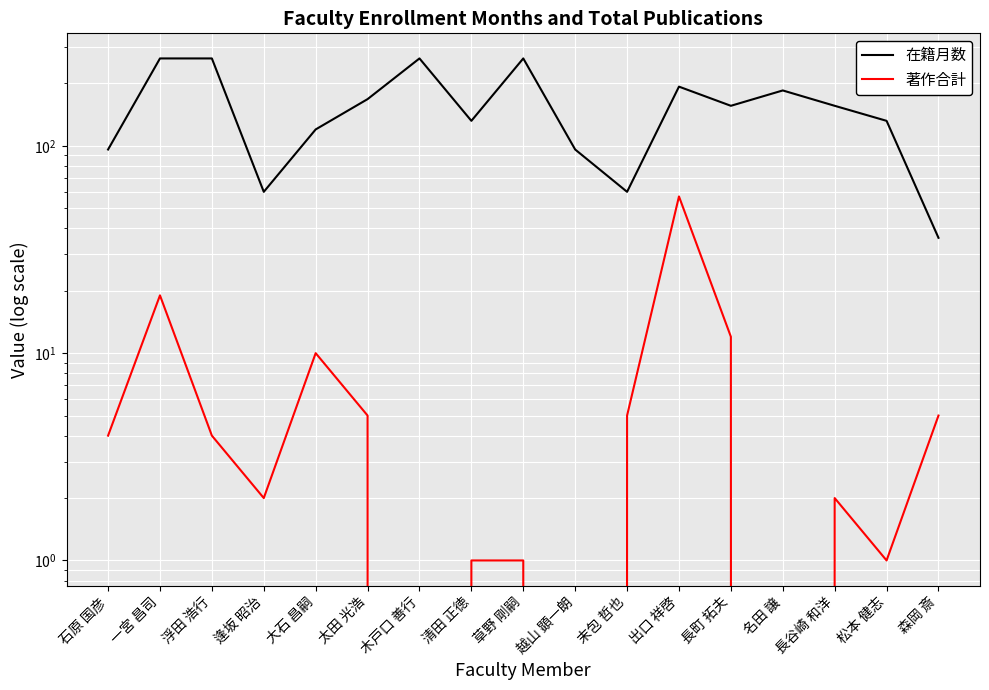

Reading left to right, list all the values displayed in this chart.

在籍月数: 石原 国彦=96	一宮 昌司=264	浮田 浩行=264	逢坂 昭治=60	大石 昌嗣=120	太田 光浩=168	木戸口 善行=264	清田 正徳=132	草野 剛嗣=264	越山 顕一朗=96	末包 哲也=60	出口 祥啓=193	長町 拓夫=156	名田 譲=185	長谷崎 和洋=156	松本 健志=132	森岡 斎=36
著作合計: 石原 国彦=4	一宮 昌司=19	浮田 浩行=4	逢坂 昭治=2	大石 昌嗣=10	太田 光浩=5	木戸口 善行=0	清田 正徳=1	草野 剛嗣=1	越山 顕一朗=0	末包 哲也=5	出口 祥啓=57	長町 拓夫=12	名田 譲=0	長谷崎 和洋=2	松本 健志=1	森岡 斎=5